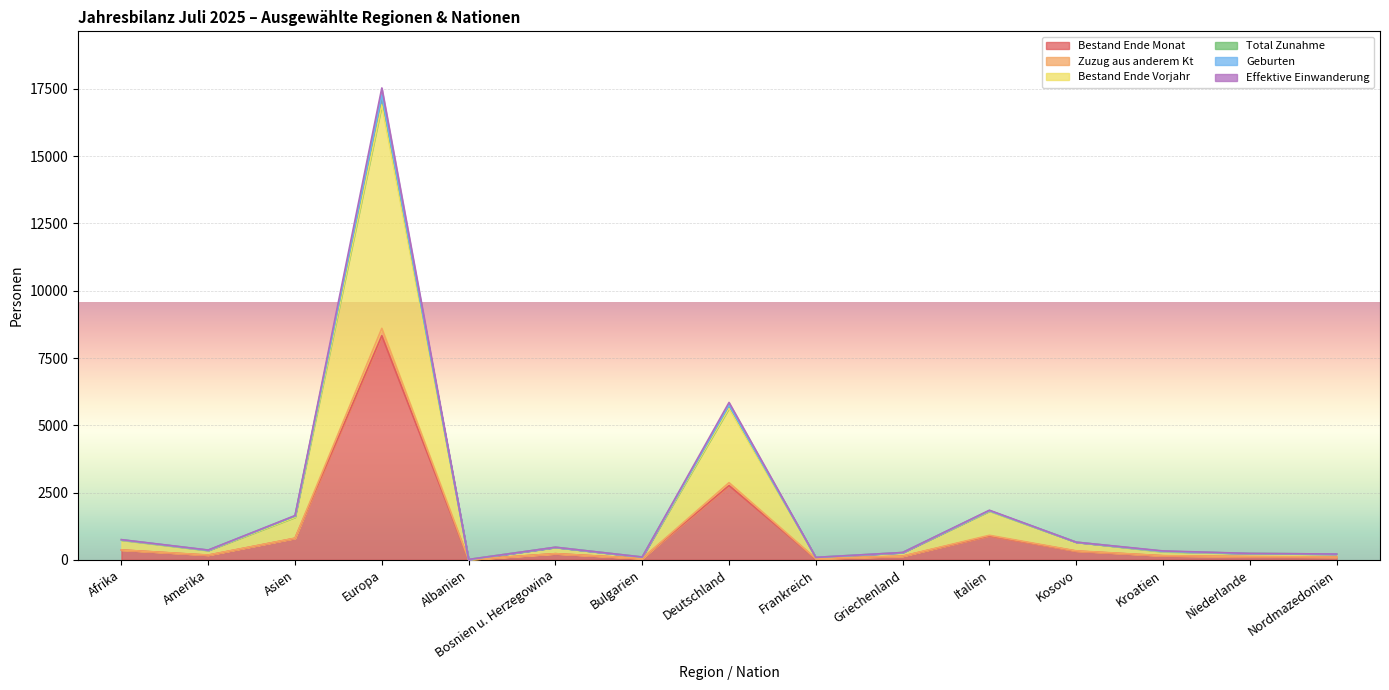

Rank the categories by Zuzug aus anderem Kt value from lowest to highest.

Albanien, Frankreich, Bulgarien, Nordmazedonien, Niederlande, Griechenland, Kroatien, Amerika, Bosnien u. Herzegowina, Kosovo, Afrika, Asien, Italien, Deutschland, Europa